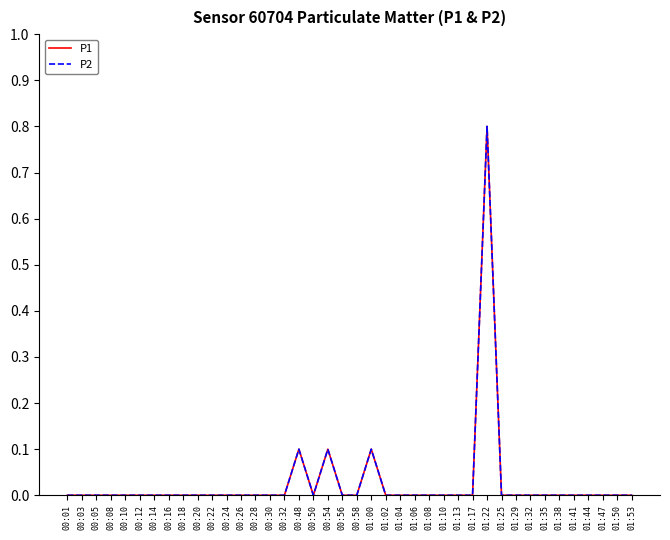

Is this an area chart (filled region under the line)?

No